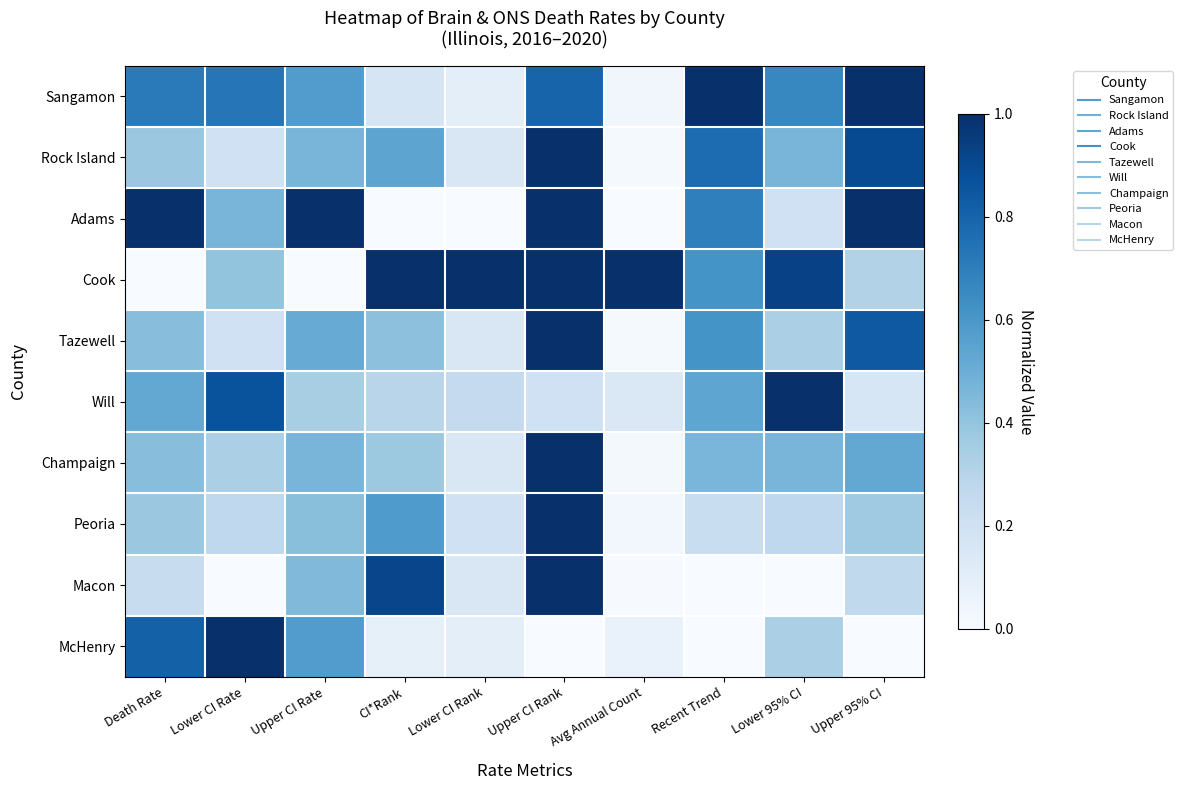

Which series changed the most between Upper CI Rank and Avg Annual Count?

Adams